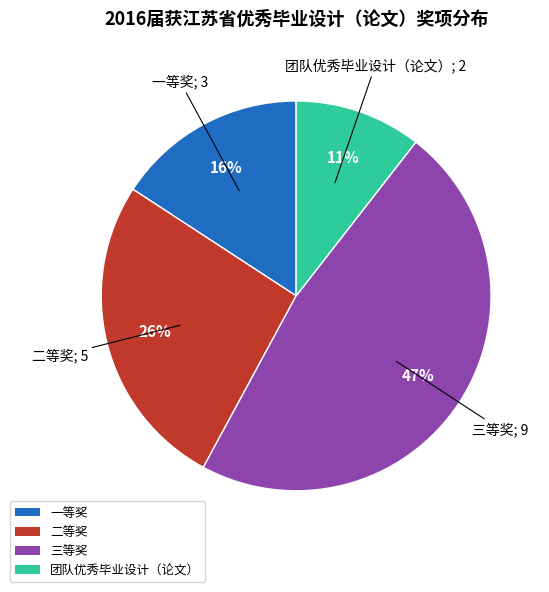

Rank the categories by value from highest to lowest.

三等奖, 二等奖, 一等奖, 团队优秀毕业设计（论文）